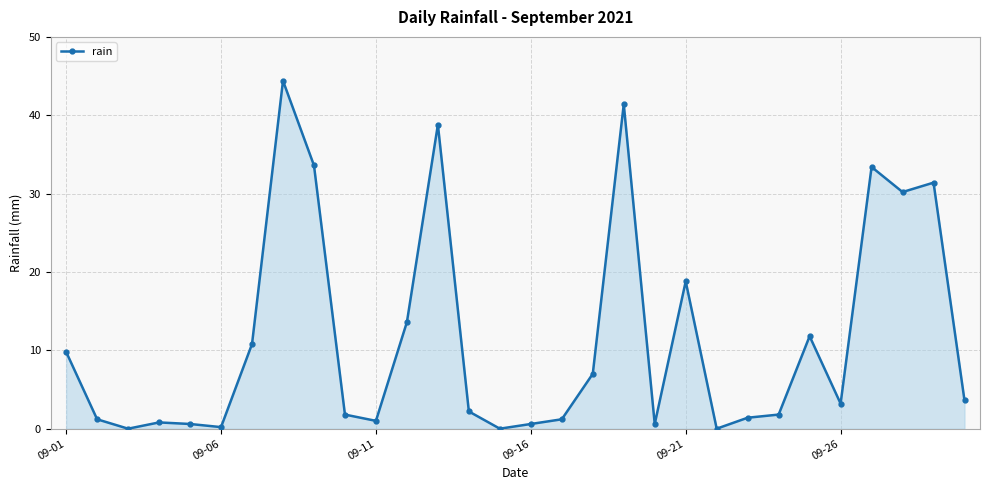

How many lines are shown in the chart?

1